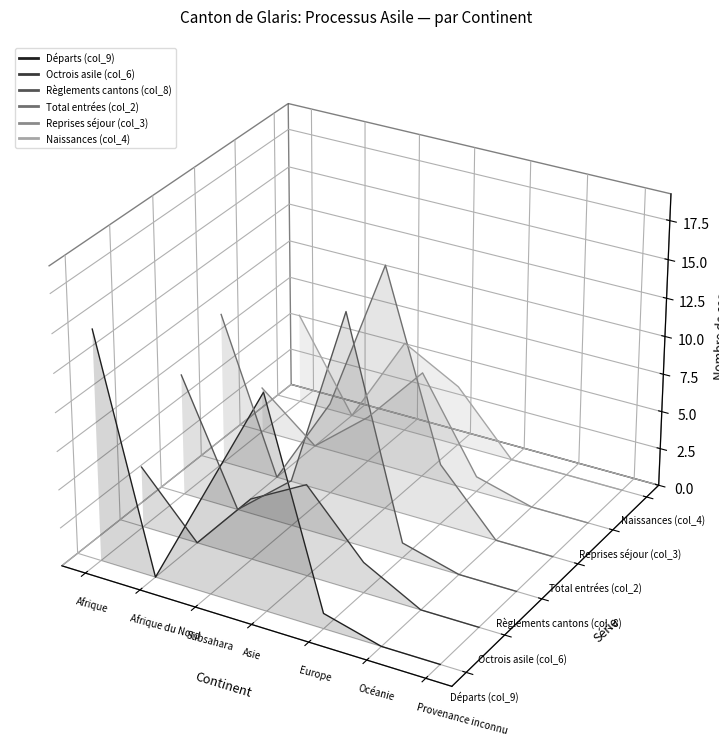

True or false: Reprises séjour (col_3) has a value of -0.0 at Afrique du Nord.

False